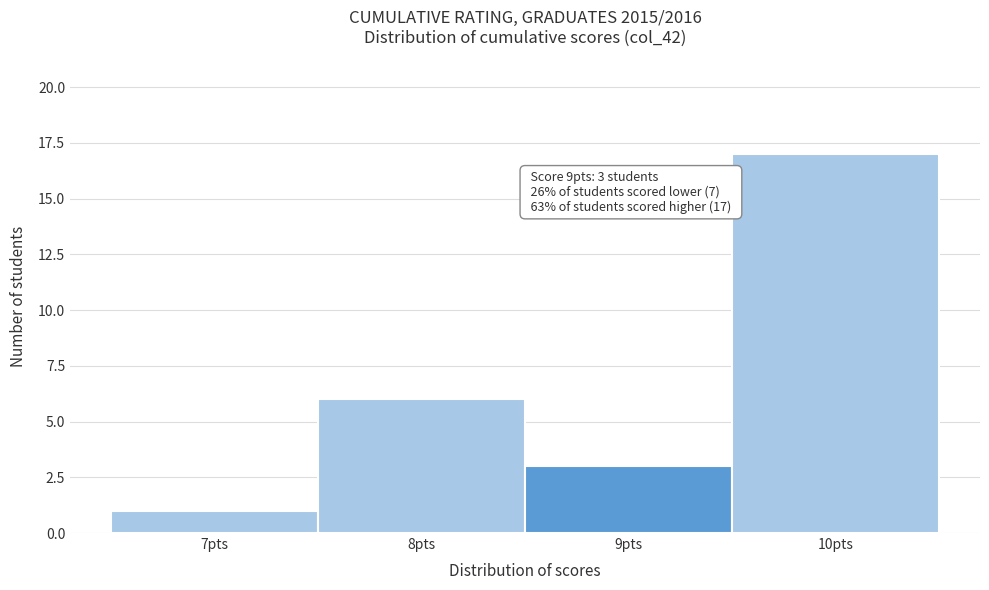

Over which range of the x-axis is the bar tallest?

9.5 to 10.5